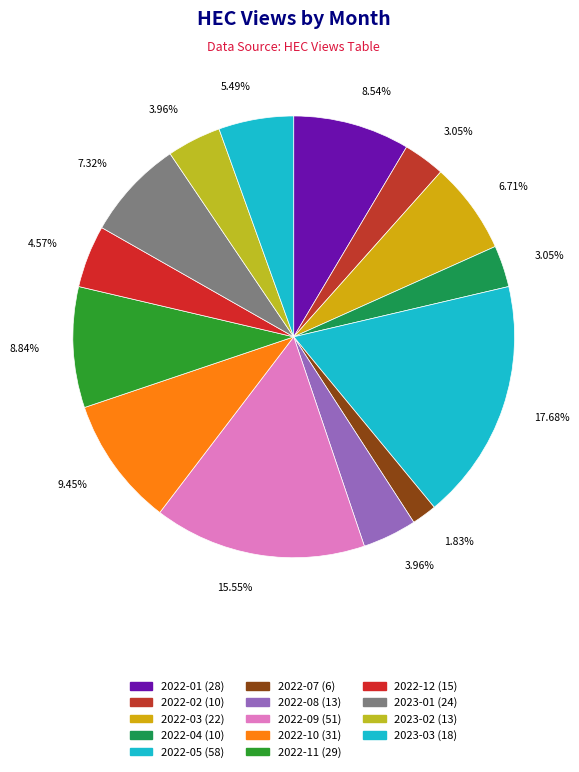

Is it true that 2023-01 is 21% of the pie?

False